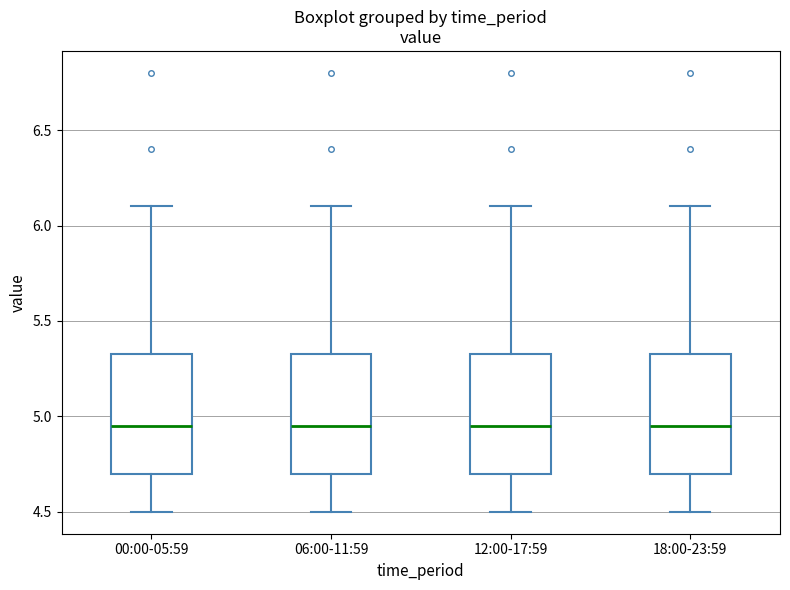

Where does the lower whisker of the box for 12:00-17:59 end on the y-axis? The values are not printed on the chart, so give them approximately, as read against the axis.

4.50